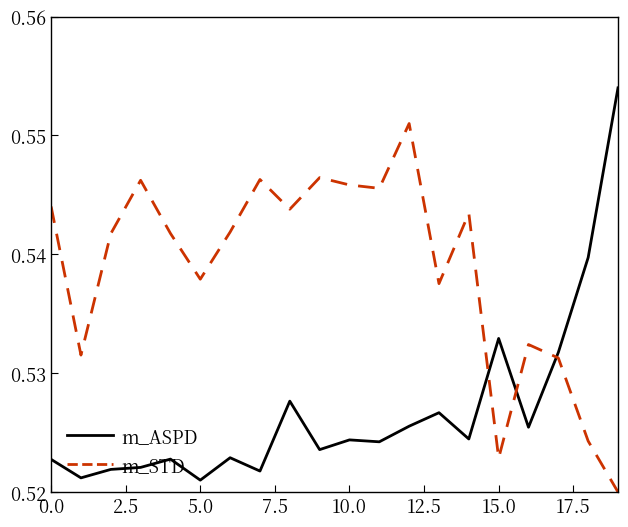

Which series has the largest total across all categories?

m_STD